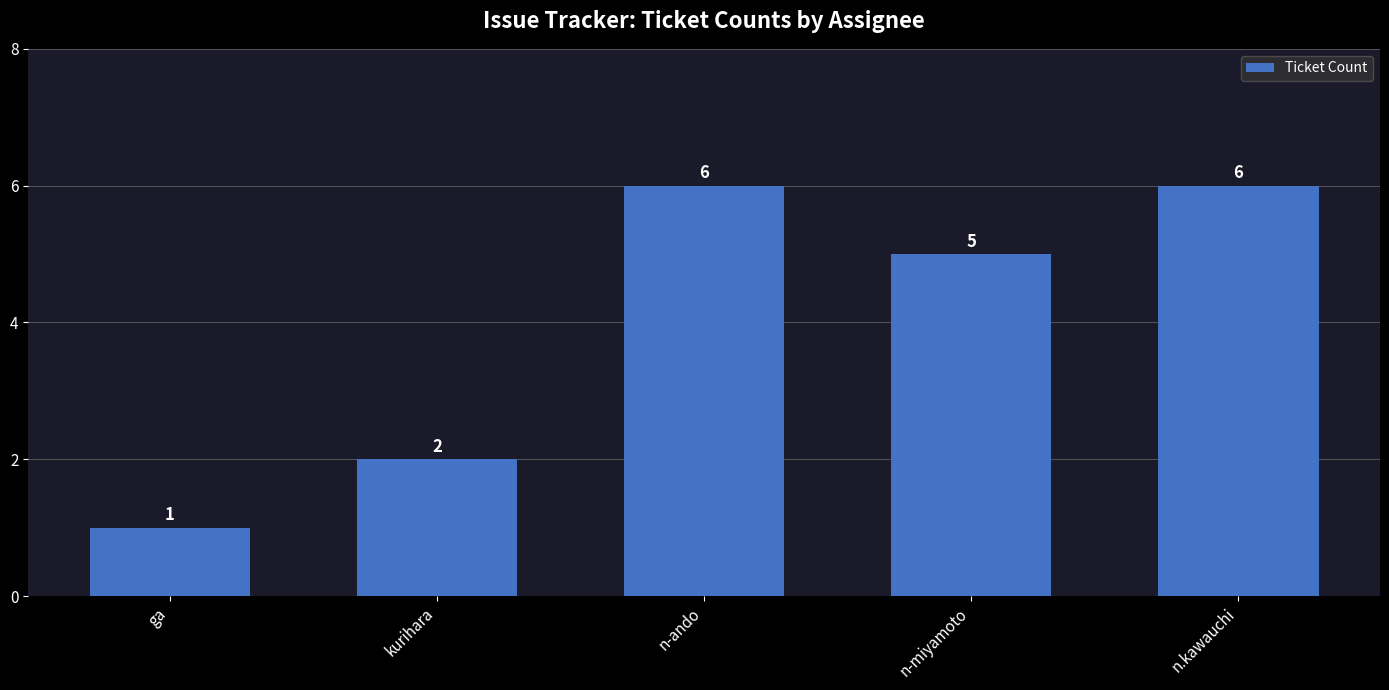

The chart shows a value of 7 at n-miyamoto. True or false?

False